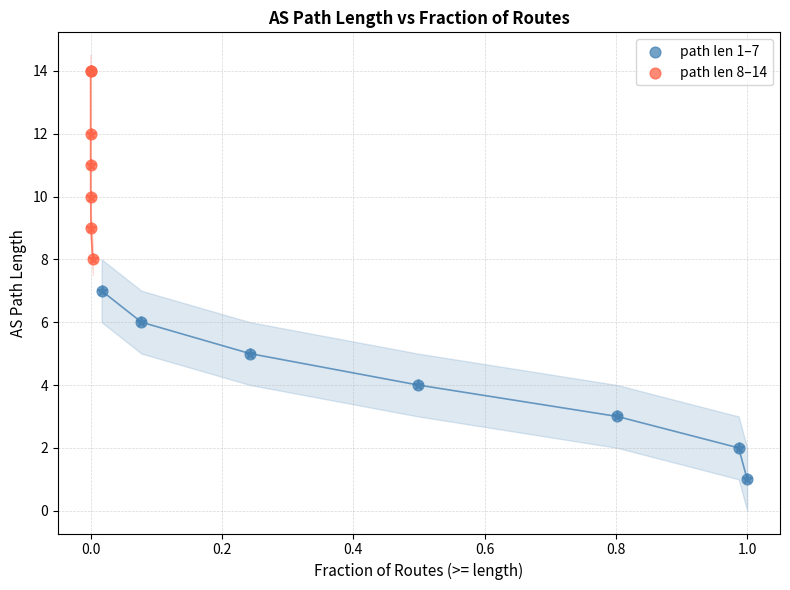

What are all the series names shown in the legend?

path len 1–7, path len 8–14